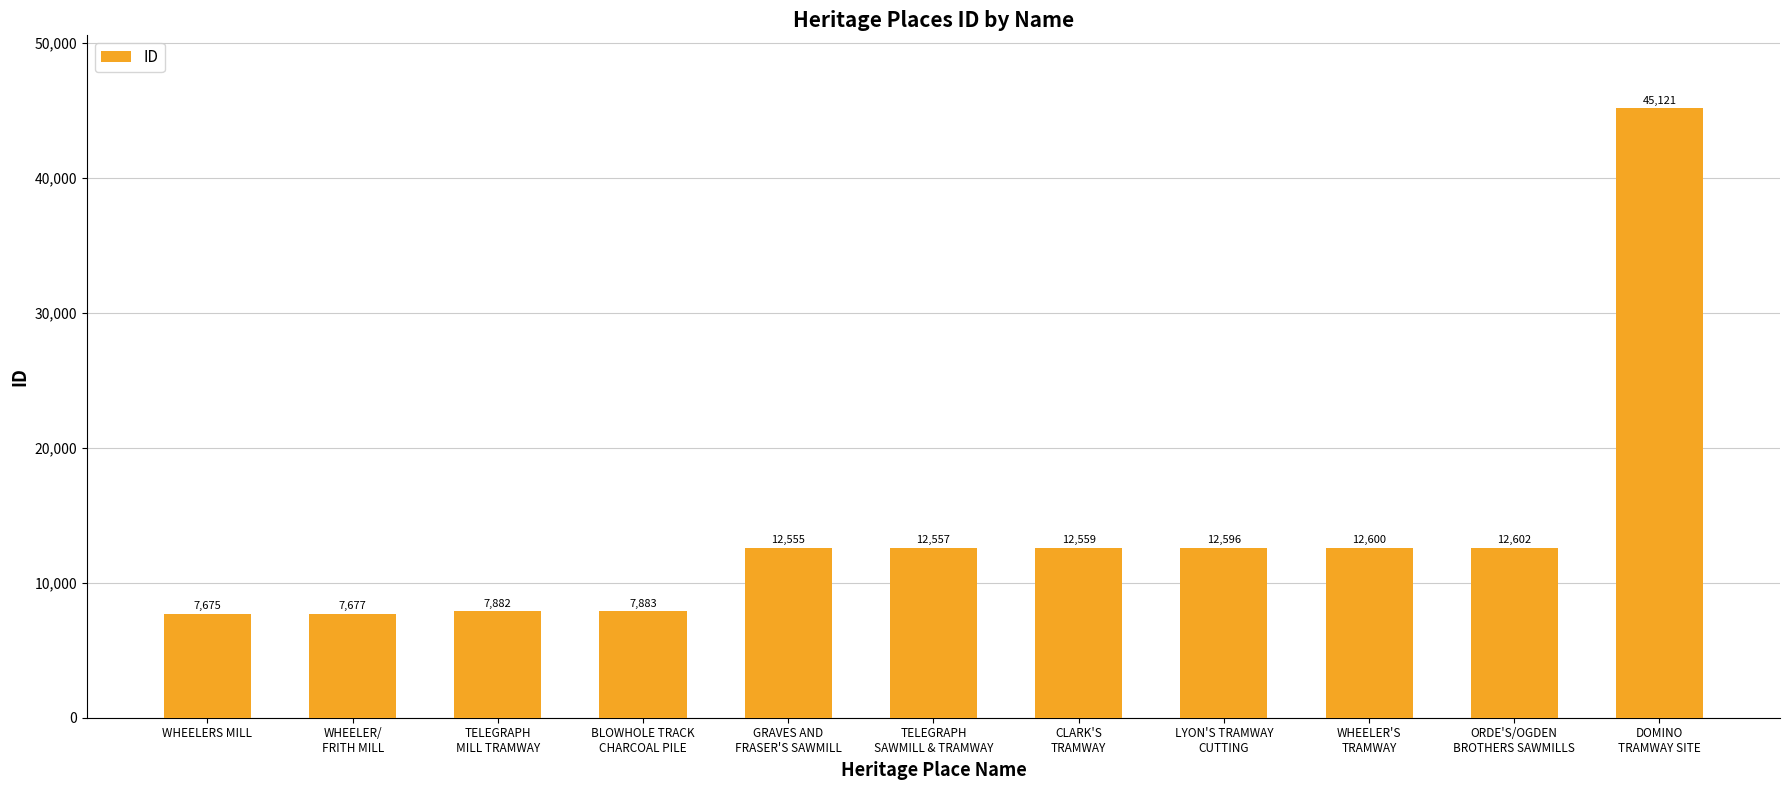

Between WHEELER'S
TRAMWAY and GRAVES AND
FRASER'S SAWMILL, which is larger?

WHEELER'S
TRAMWAY